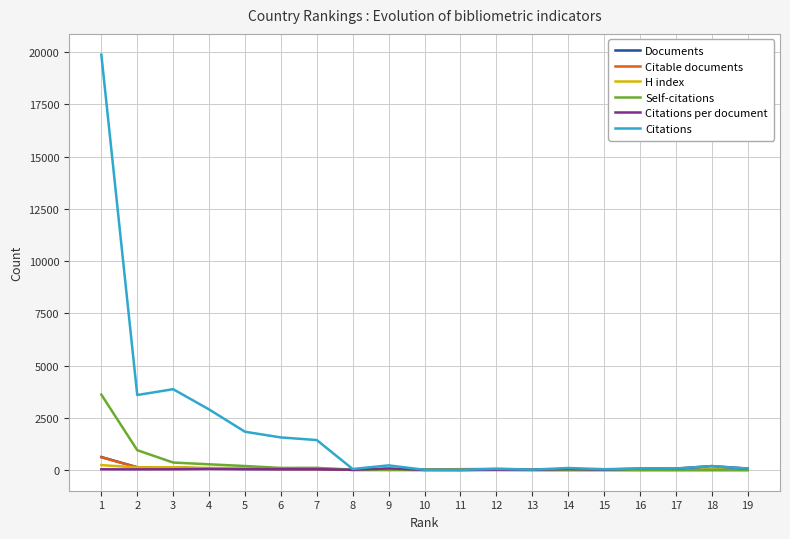

Which series has the largest total across all categories?

Citations